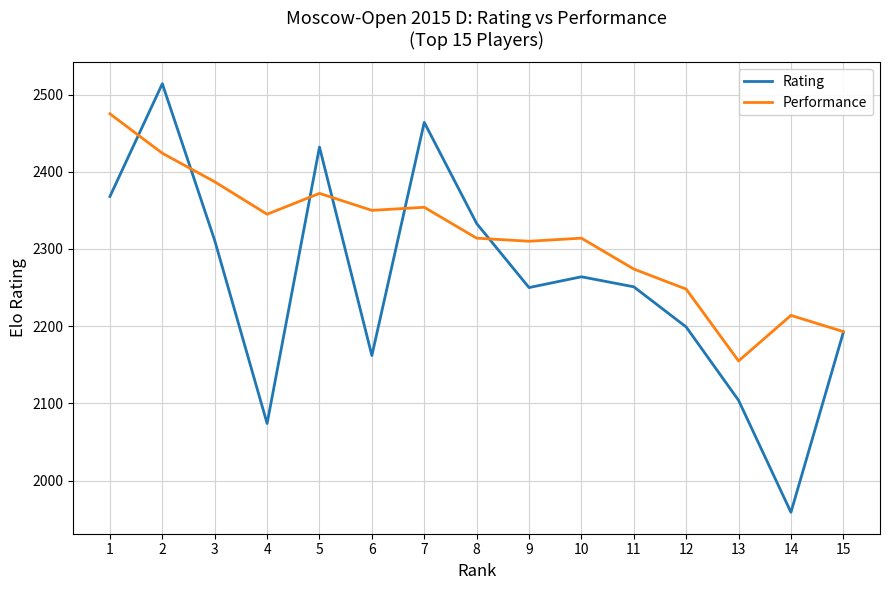

Which category has the lowest value across all series?

14